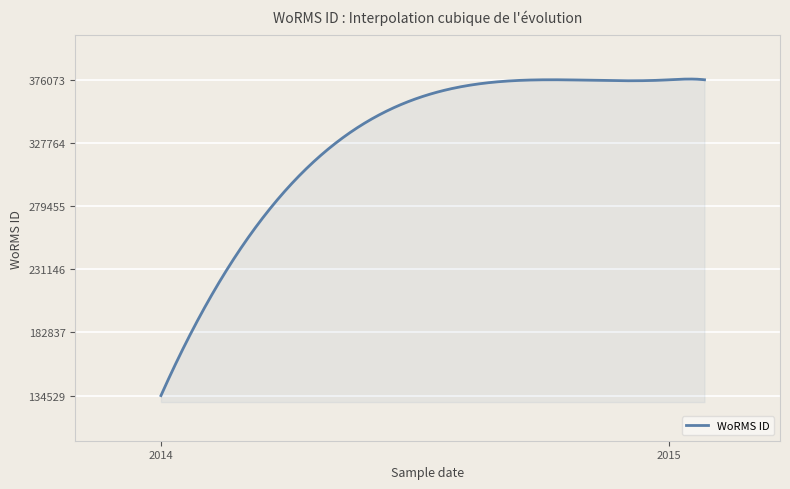

What is the maximum value shown in the chart?

376639.3